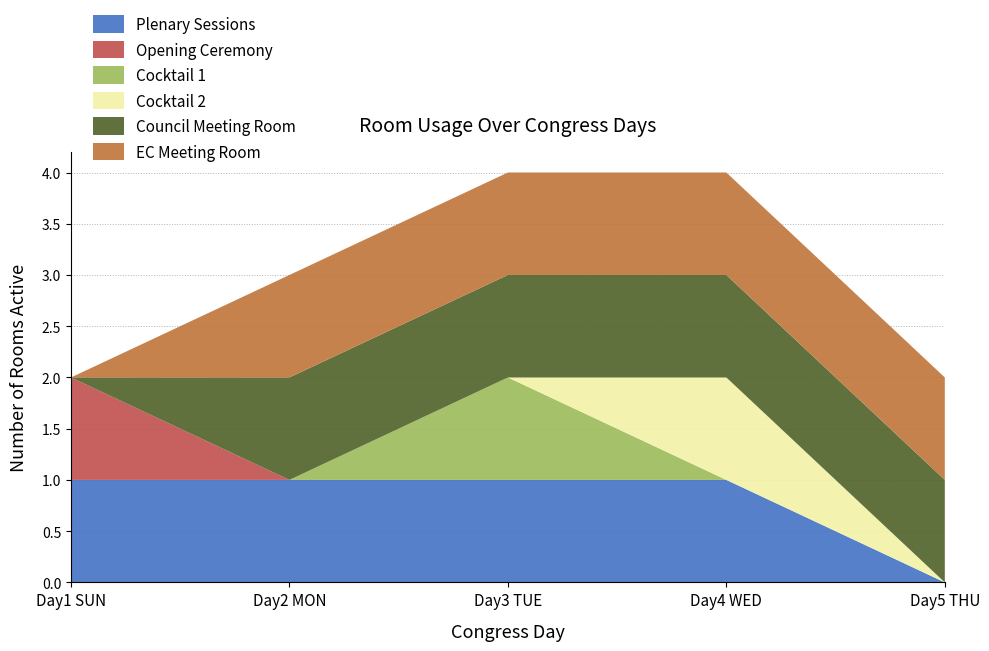

Reading right to left, transcribe all the data shown in this chart.

Plenary Sessions: 0	1	1	1	1
Opening Ceremony: 0	0	0	0	1
Cocktail 1: 0	0	1	0	0
Cocktail 2: 0	1	0	0	0
Council Meeting Room: 1	1	1	1	0
EC Meeting Room: 1	1	1	1	0